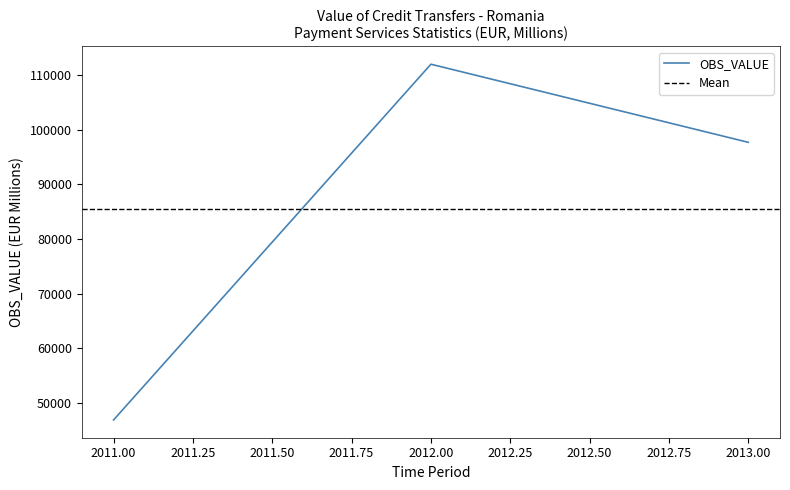

List the labels in order of value, largest first.

2012, 2013, 2011